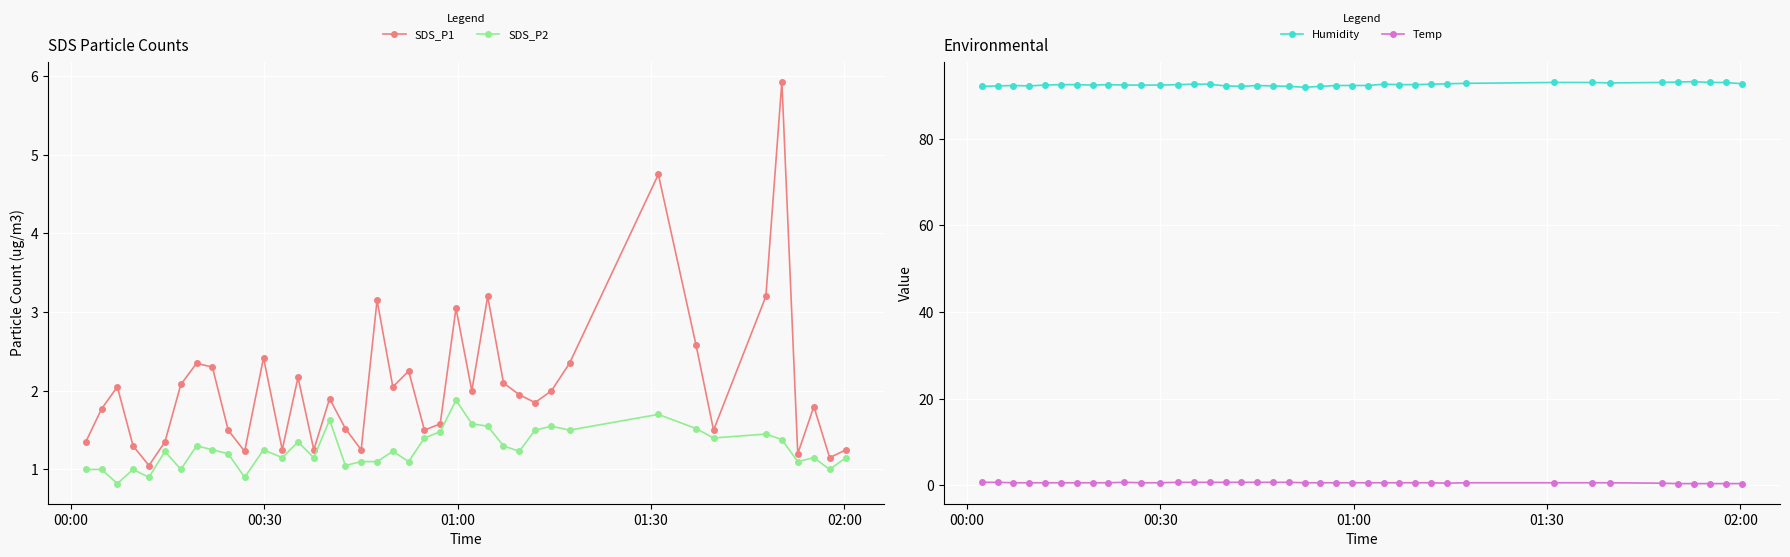

What is the value of the Humidity point at the 28th from the left?

92.5